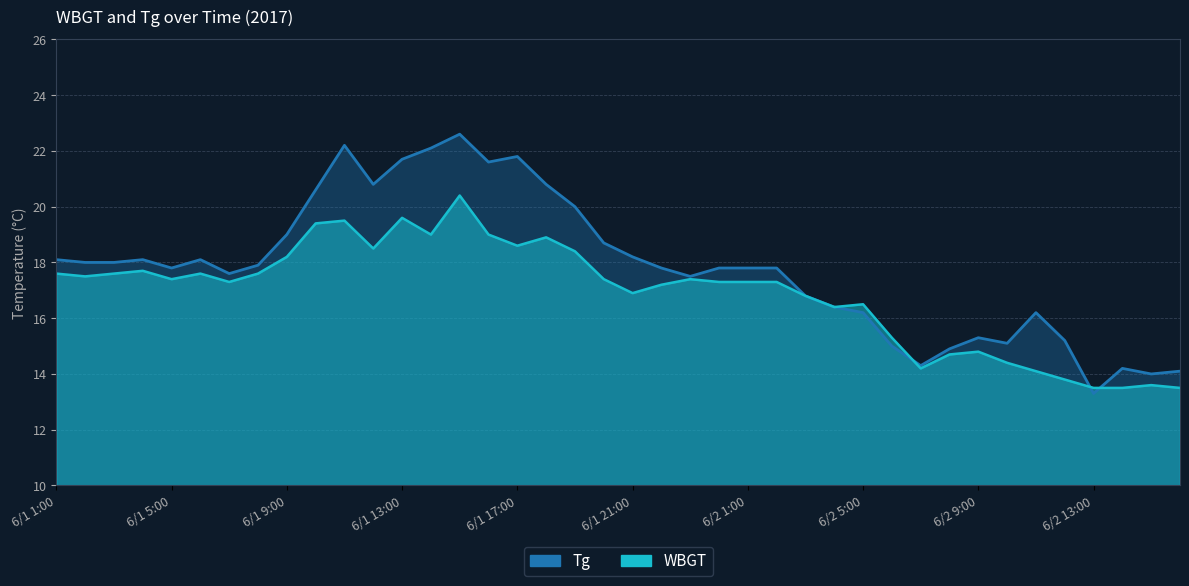

Reading left to right, what are all the values shown in this chart?

WBGT: 17.6	17.5	17.6	17.7	17.4	17.6	17.3	17.6	18.2	19.4	19.5	18.5	19.6	19.0	20.4	19.0	18.6	18.9	18.4	17.4	16.9	17.2	17.4	17.3	17.3	17.3	16.8	16.4	16.5	15.3	14.2	14.7	14.8	14.4	14.1	13.8	13.5	13.5	13.6	13.5
Tg: 18.1	18.0	18.0	18.1	17.8	18.1	17.6	17.9	19.0	20.6	22.2	20.8	21.7	22.1	22.6	21.6	21.8	20.8	20.0	18.7	18.2	17.8	17.5	17.8	17.8	17.8	16.8	16.4	16.2	15.0	14.3	14.9	15.3	15.1	16.2	15.2	13.3	14.2	14.0	14.1